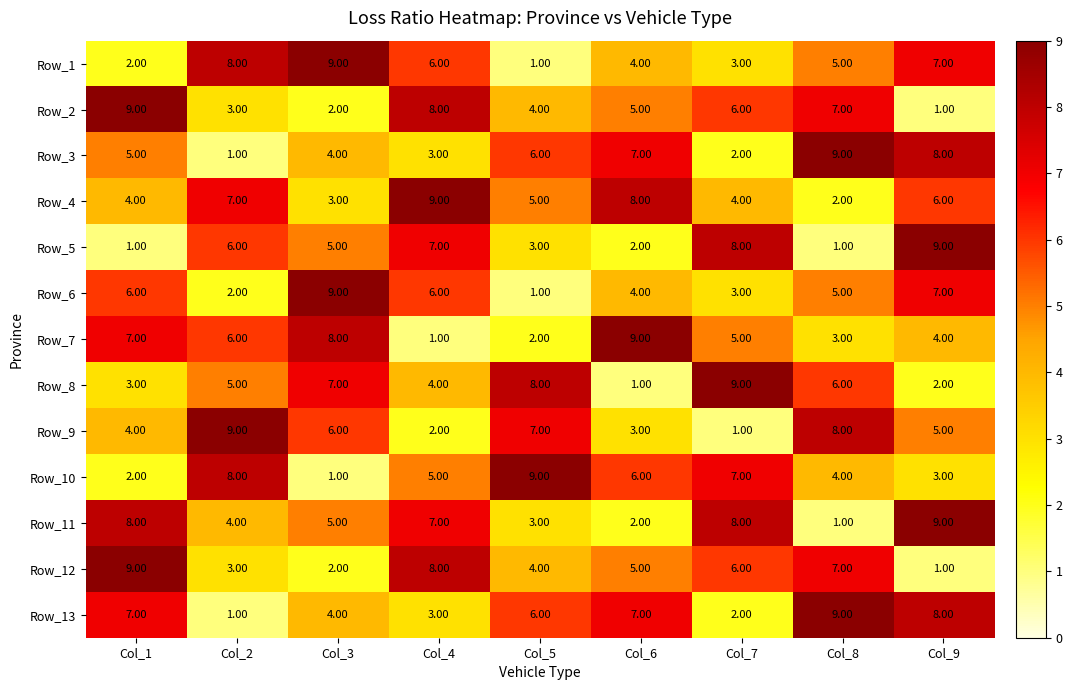

Which series has the largest total across all categories?

Row_4